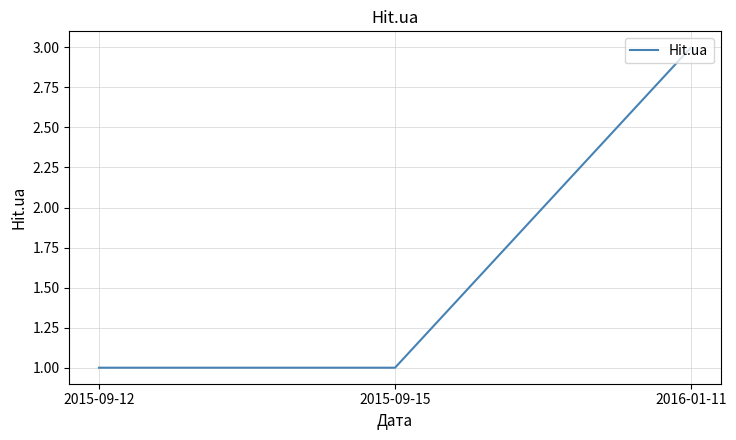

What is the difference between the maximum and minimum values?

2